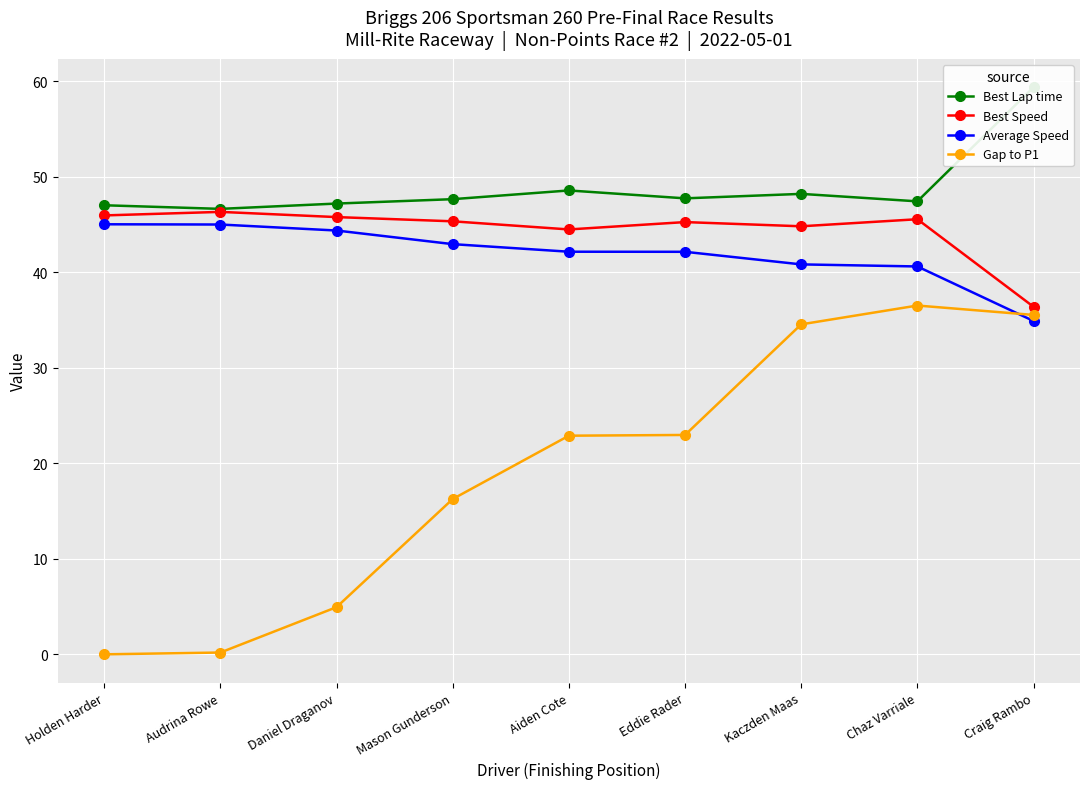

How many lines are shown in the chart?

4